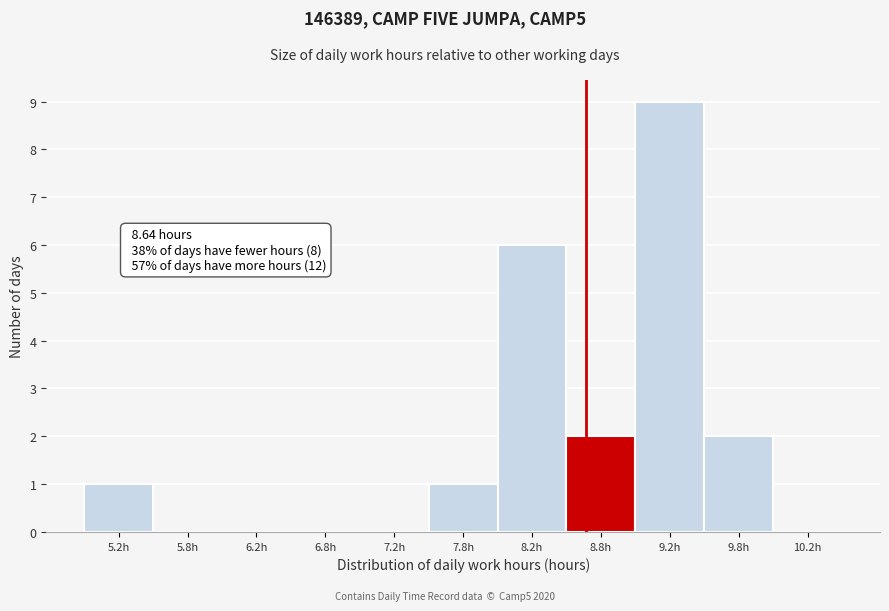

Over which range of the x-axis is the bar tallest?

9.0 to 9.5